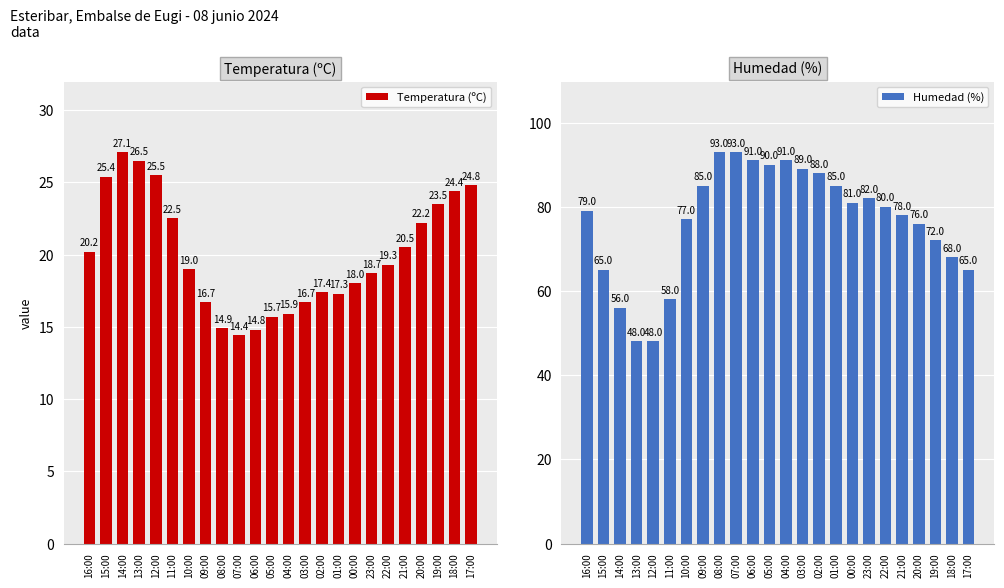

How many values in the Humedad (%) series are below 80?

12